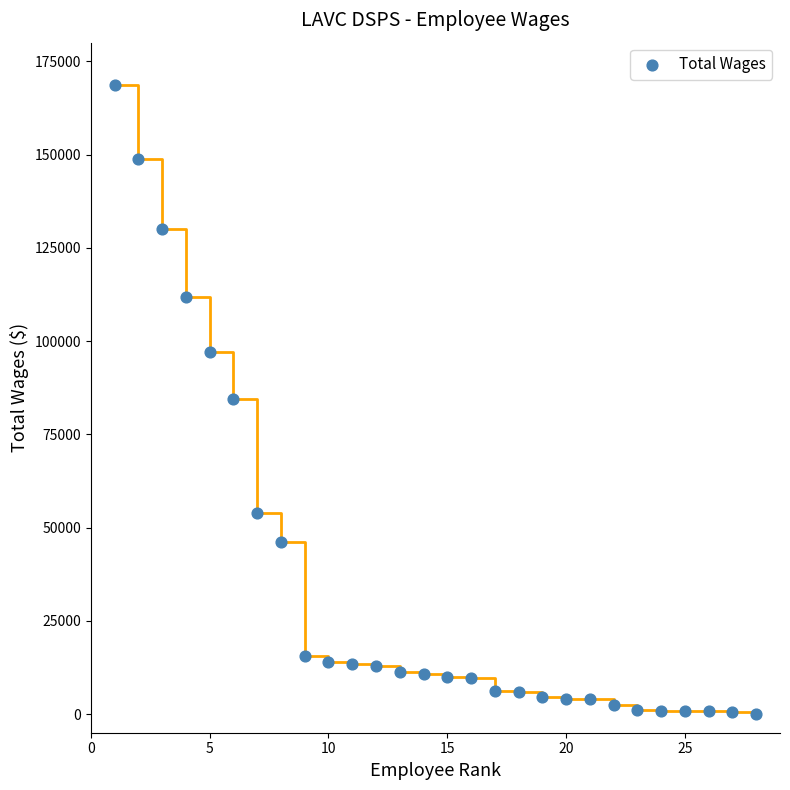

What is the range of Y values (max minus min)?

168574